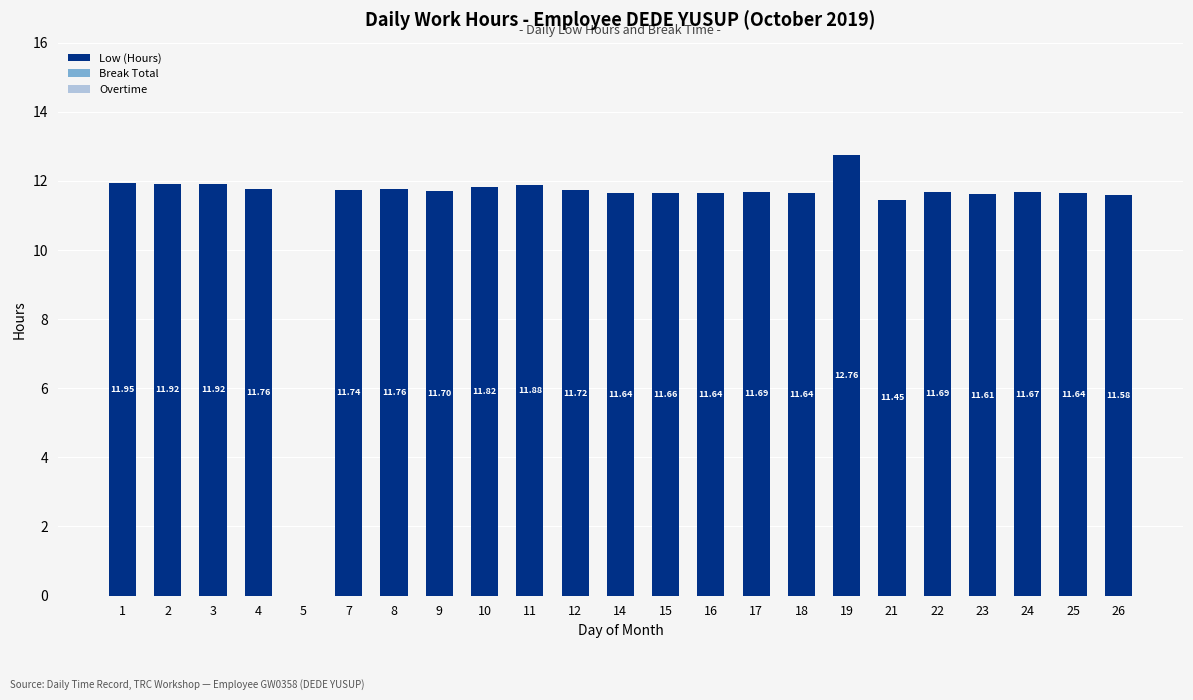

Which has a higher value, 25 or 10?

10